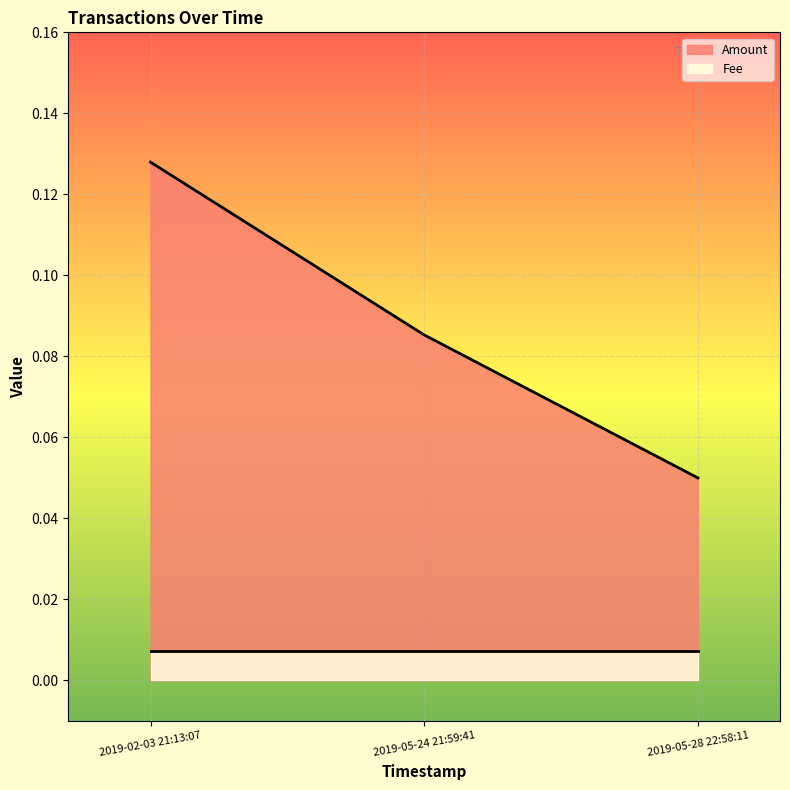

How many lines are shown in the chart?

2